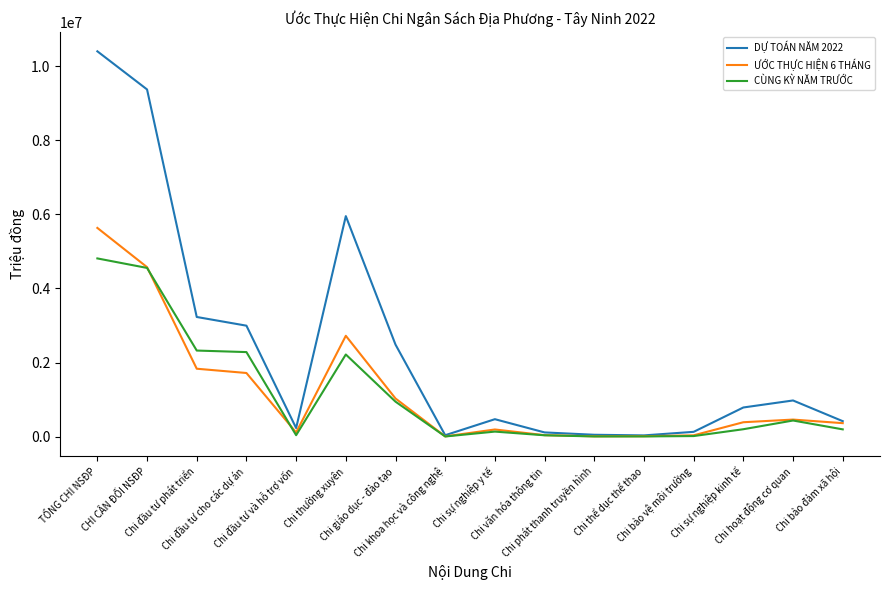

Which series has the largest total across all categories?

DỰ TOÁN NĂM 2022